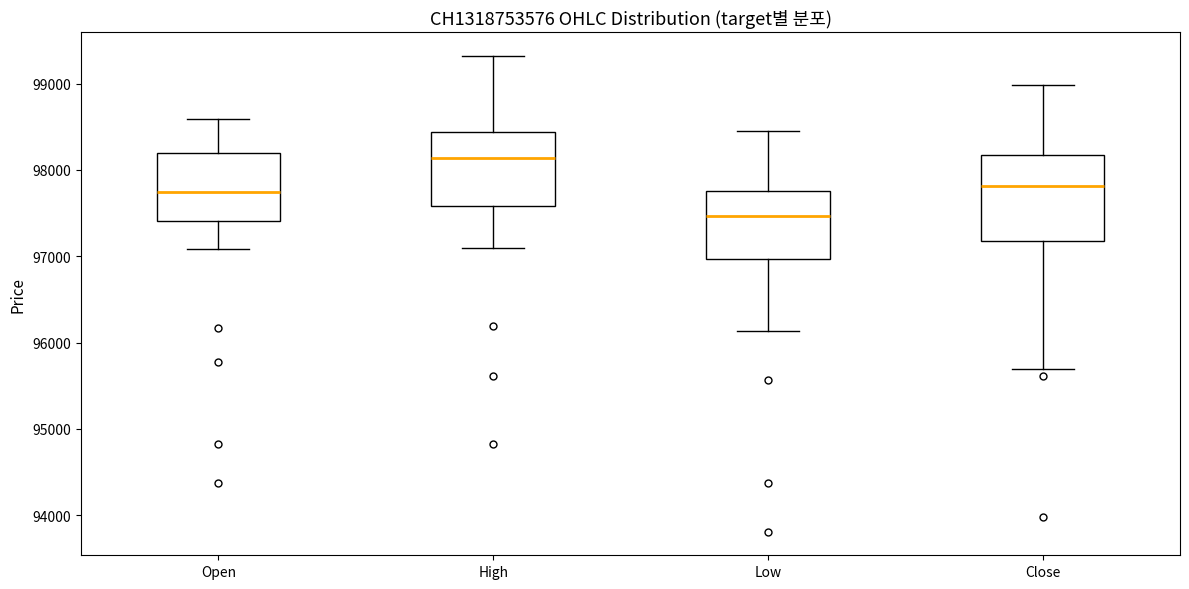

Which box's median line is the highest?

High